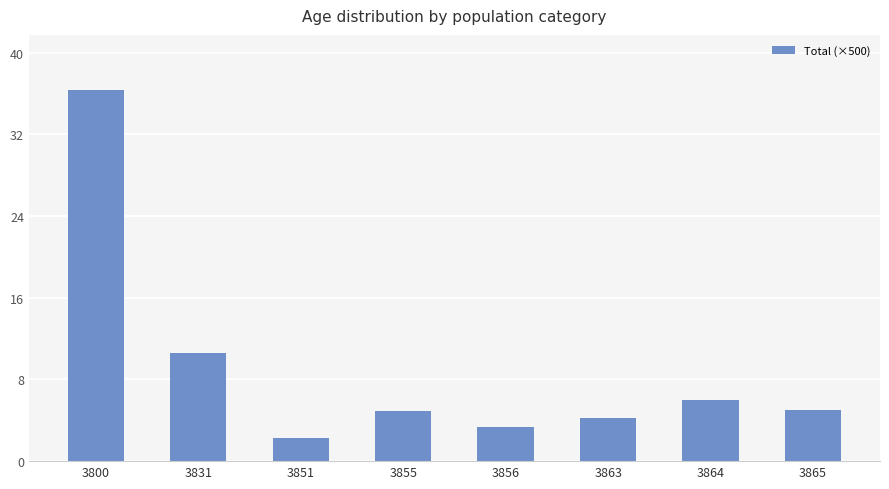

How many bars are there in total?

8